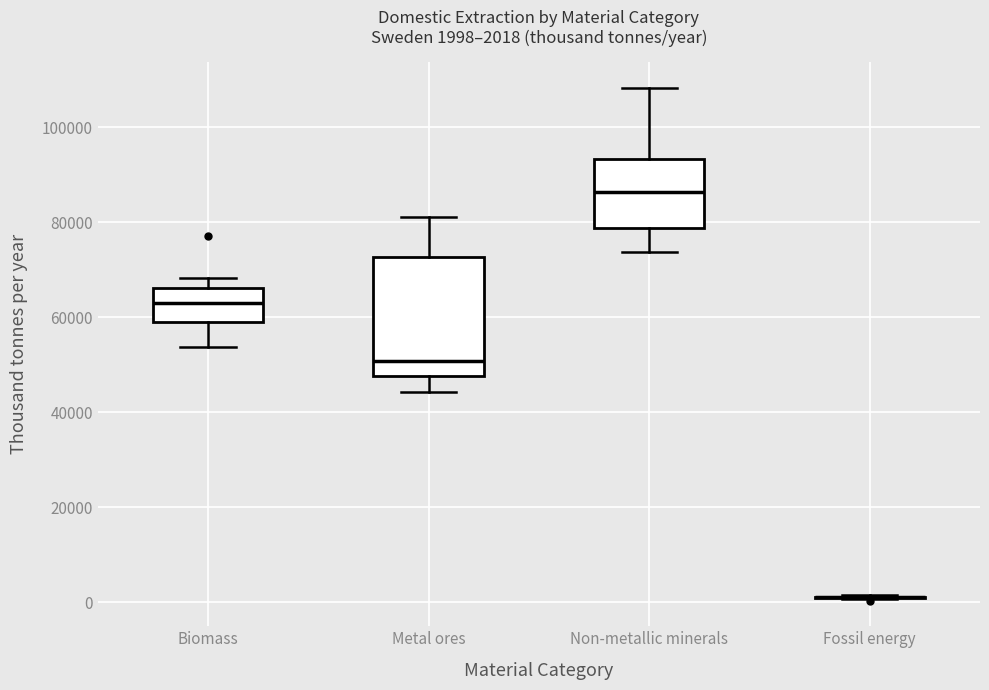

Which box is the tallest, from its lower edge to its upper edge?

Metal ores